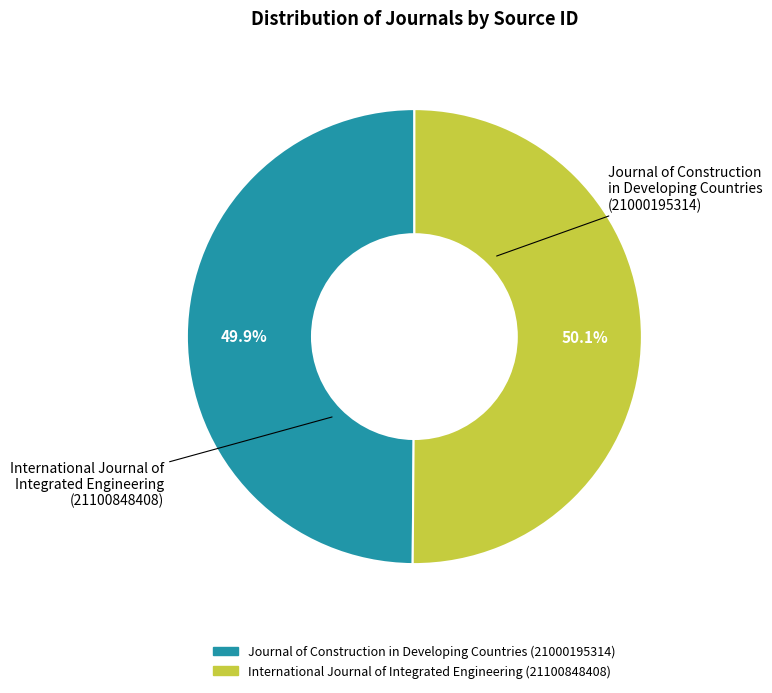

Is it true that Journal of Construction in Developing Countries is 50% of the pie?

True